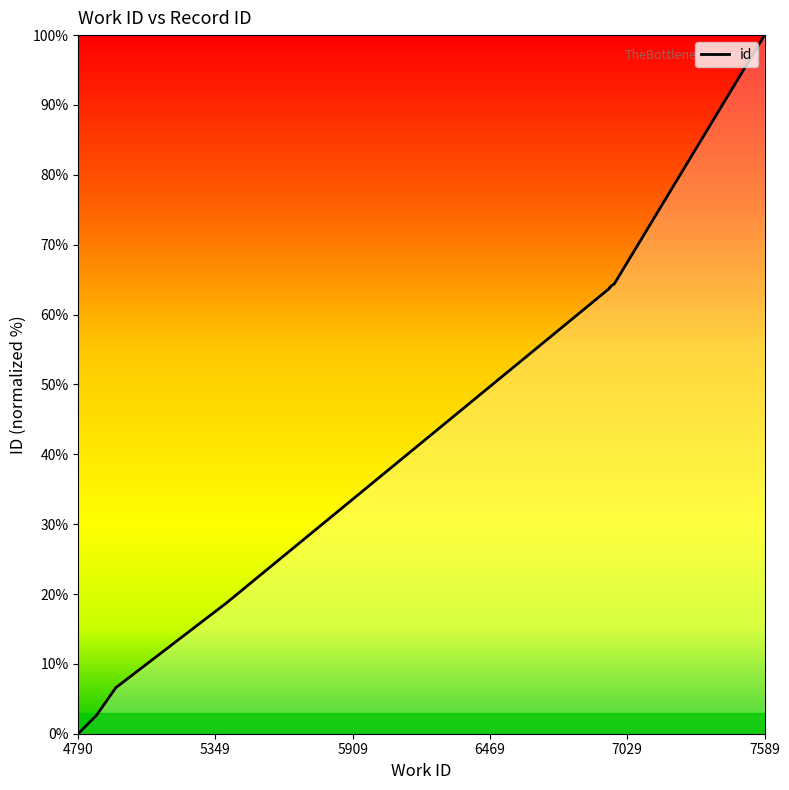

Which category has the lowest value across all series?

4790